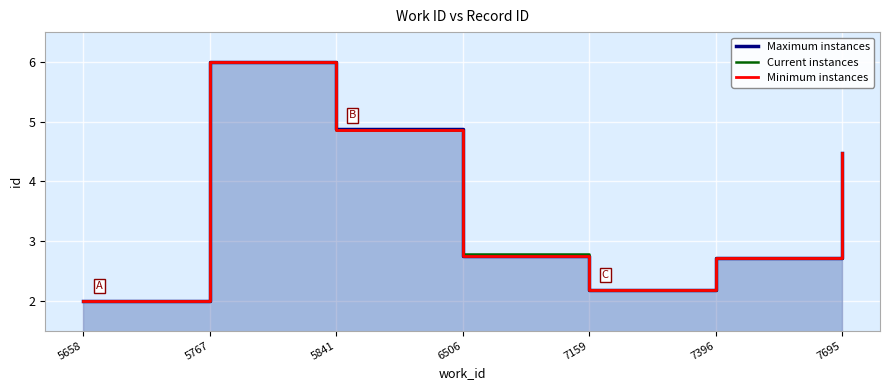

True or false: Maximum instances has more than 1 points higher than both neighbors.

False